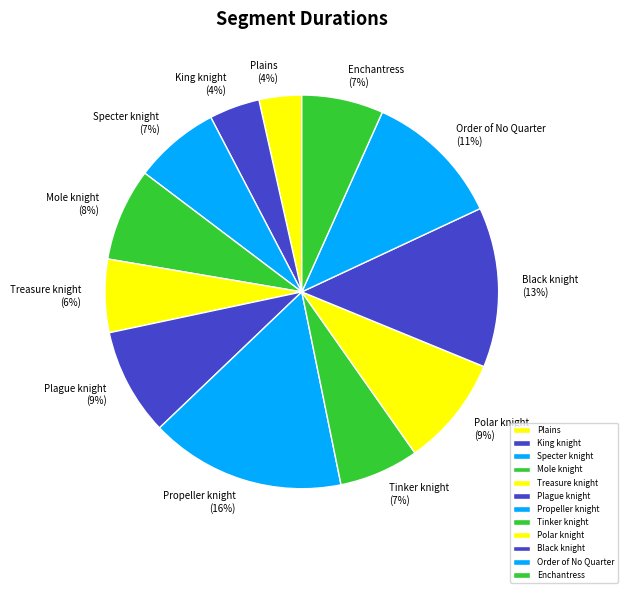

To the nearest percent, what is the average slice percentage?

8%